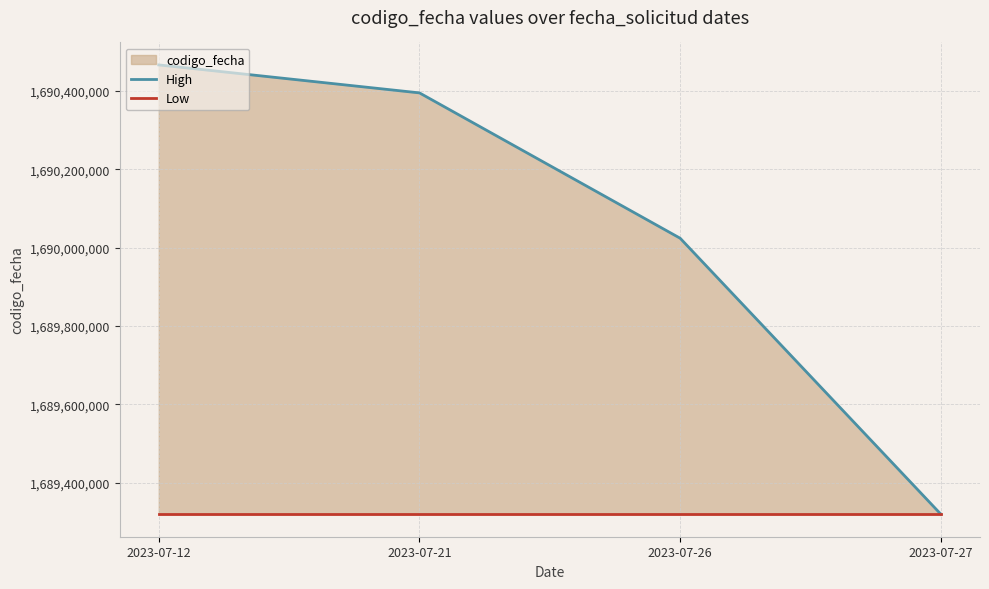

What is the maximum value for High?

1690466807